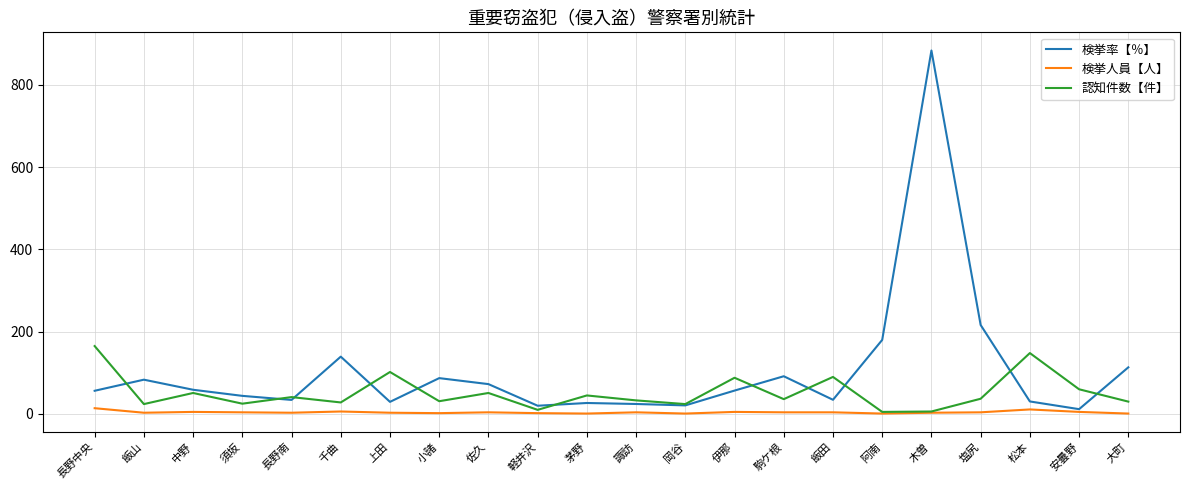

Count the number of data series in this chart.

3